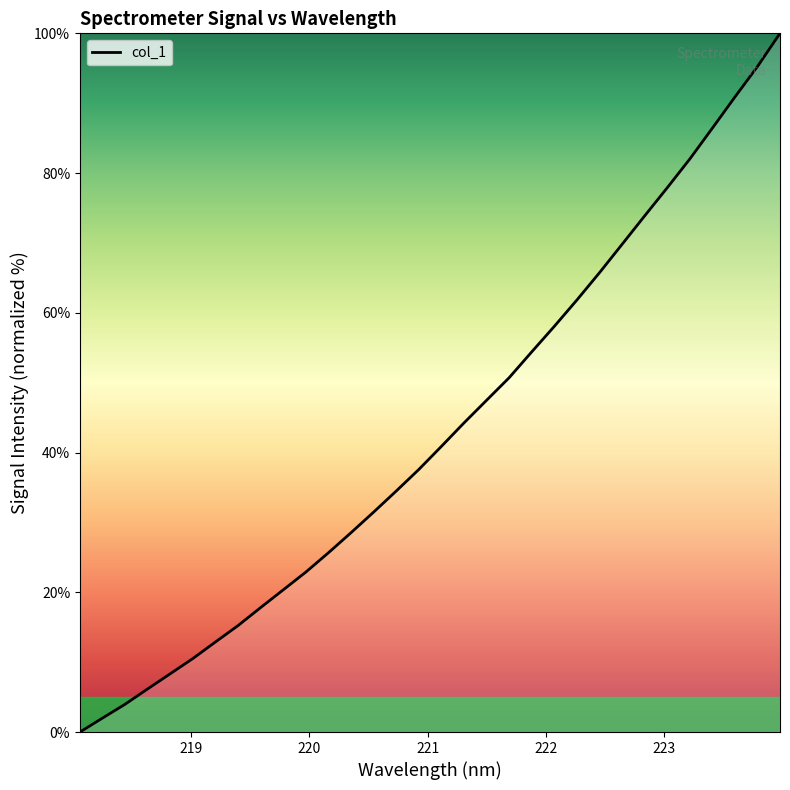

What is the difference between the maximum and minimum values?

100.0